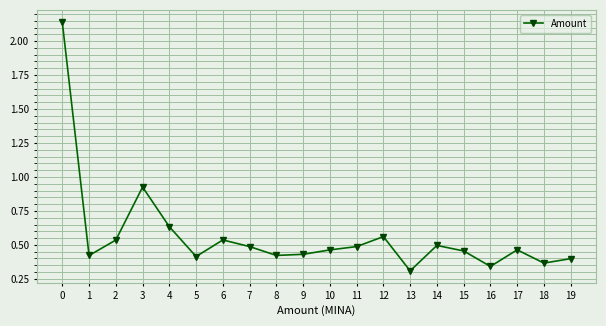

At which category does the data reach its first local peak?

3